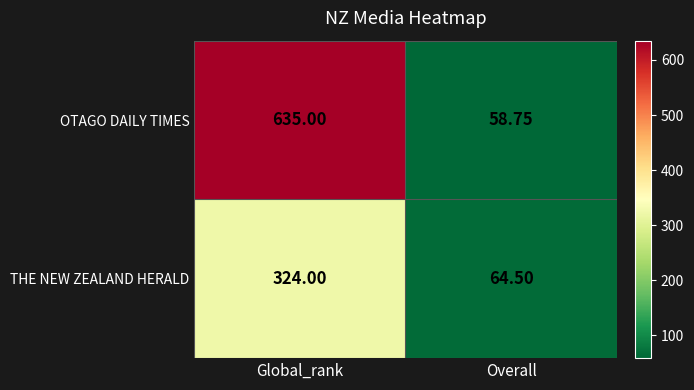

Where is THE NEW ZEALAND HERALD nearest to the value 194?

Overall